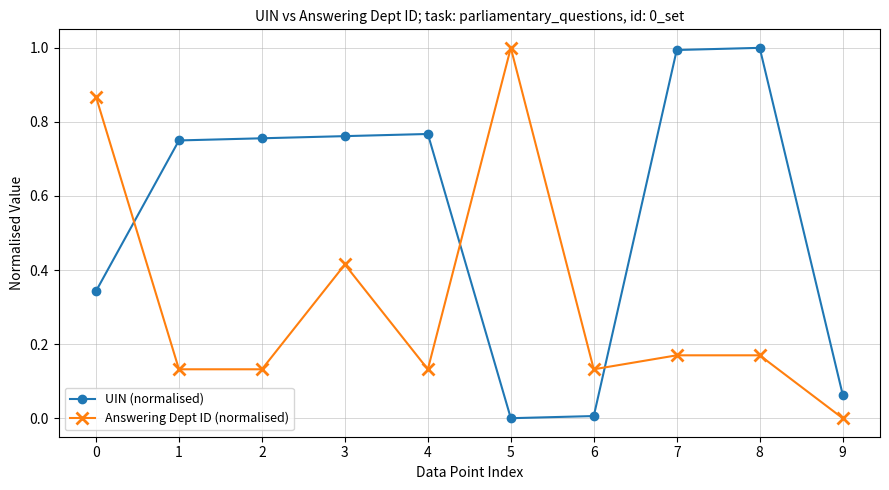

What is the average value of the UIN (normalised) series?

0.5